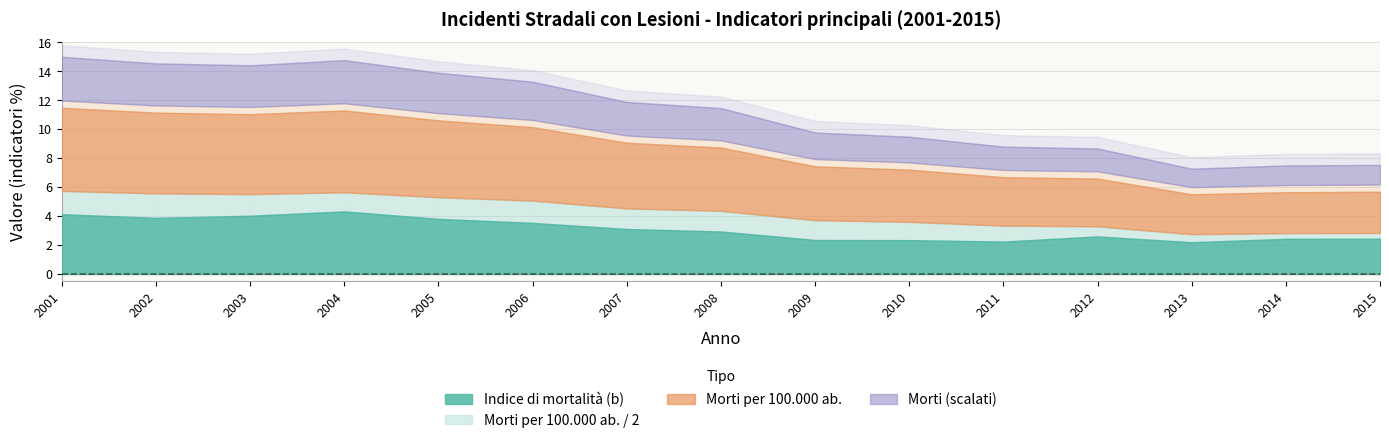

What is the value of the Morti point at the 4th from the left?

455.0